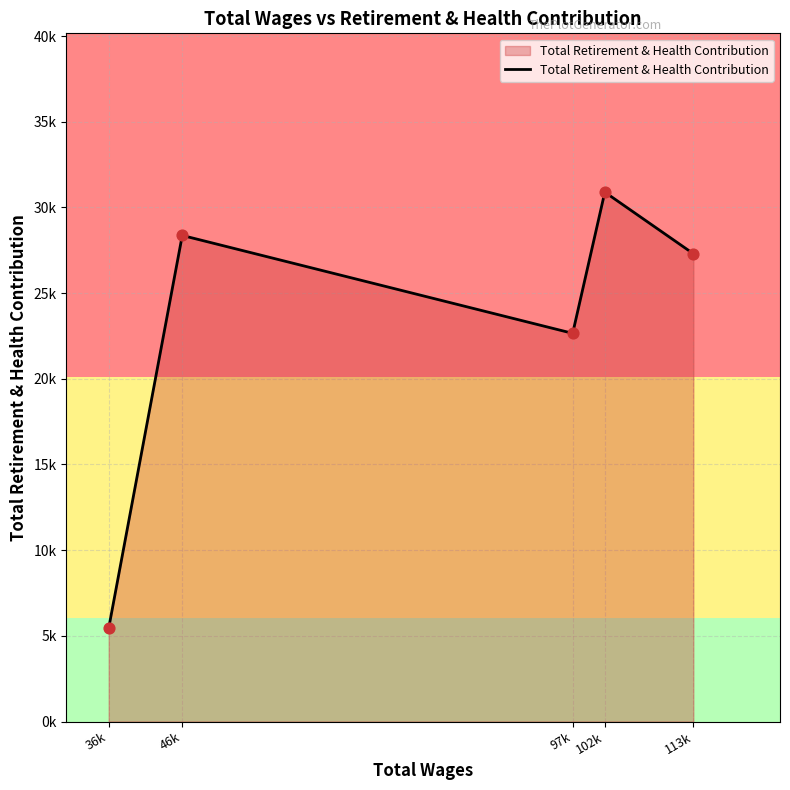

What is the change in value from 36k to 102k?

+25457